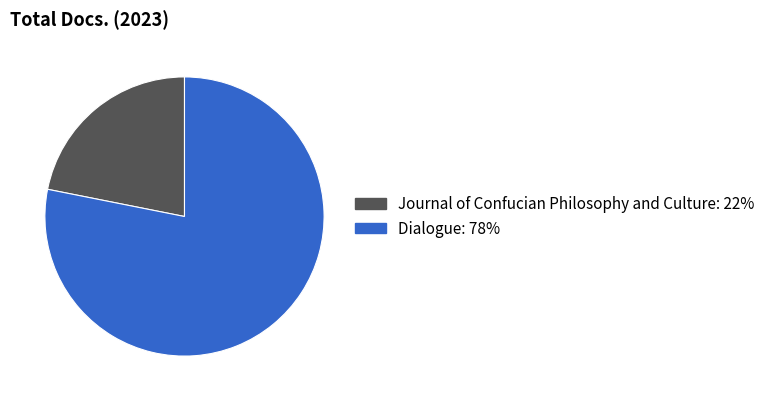

Is the sum of Dialogue and Journal of Confucian Philosophy and Culture greater than half?

Yes